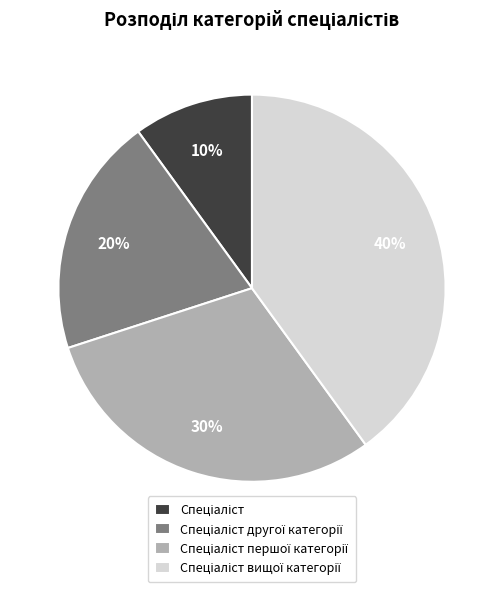

Does any single category account for the majority?

No